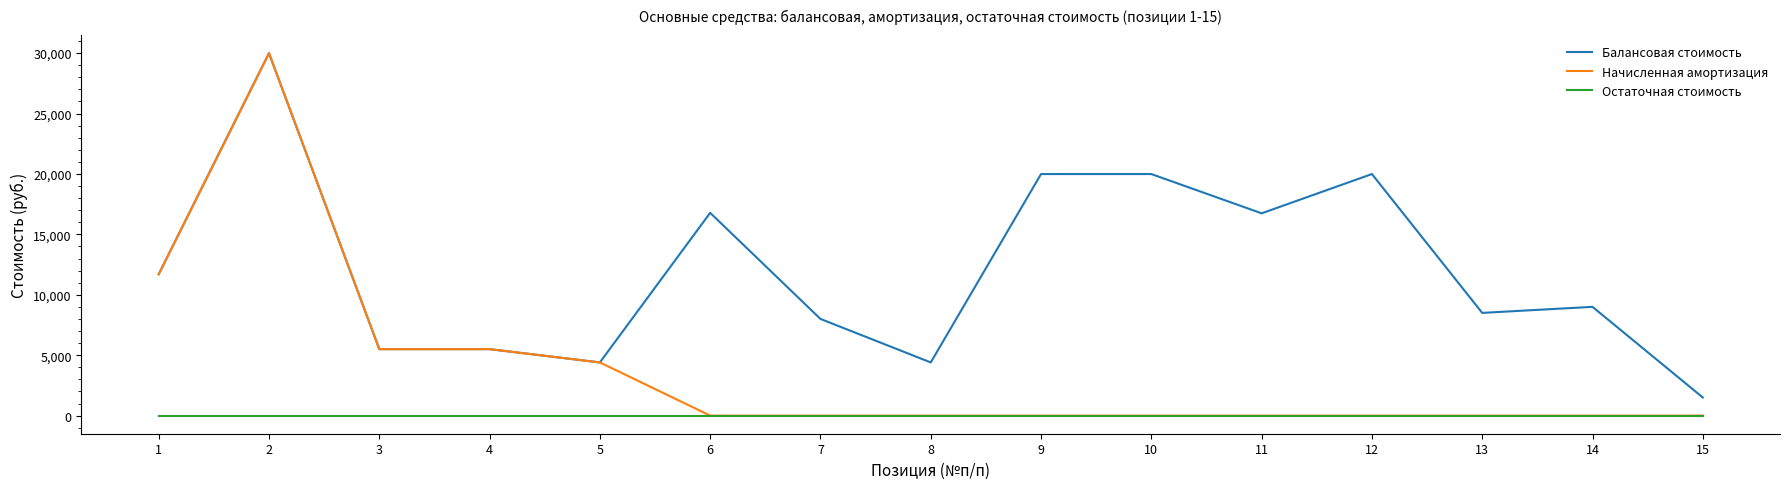

Is the value of Начисленная амортизация at 7 greater than the value of Балансовая стоимость at 9?

No